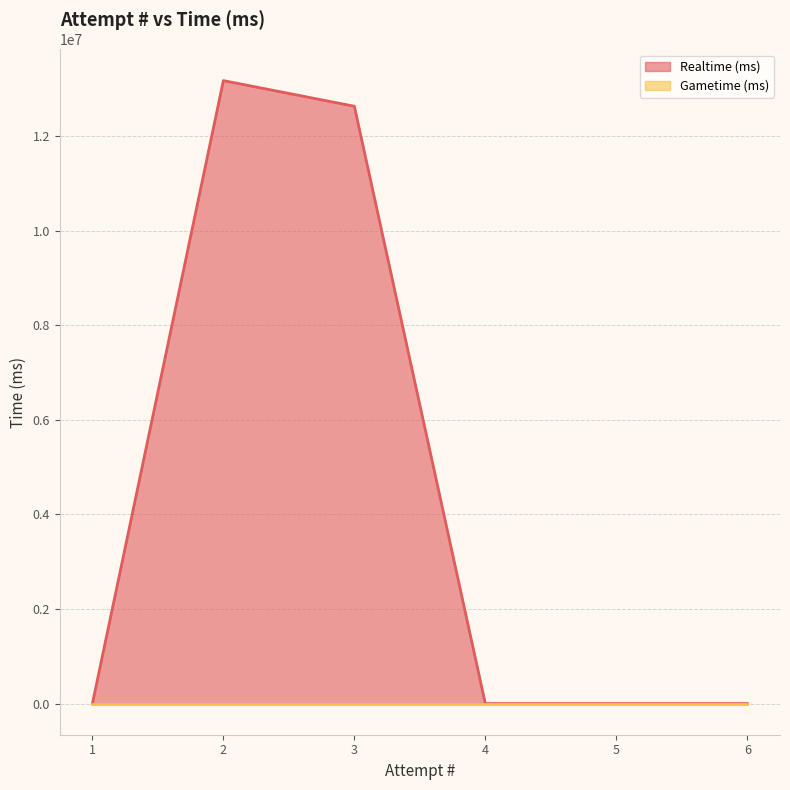

True or false: Realtime (ms) and Gametime (ms) intersect in this chart.

False